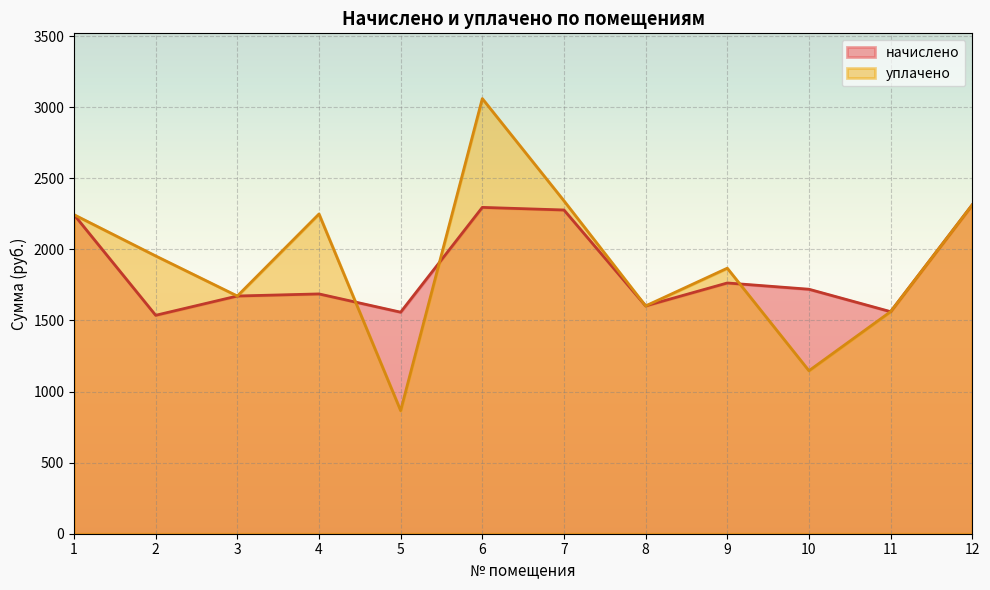

Which category has the highest value across all series?

6